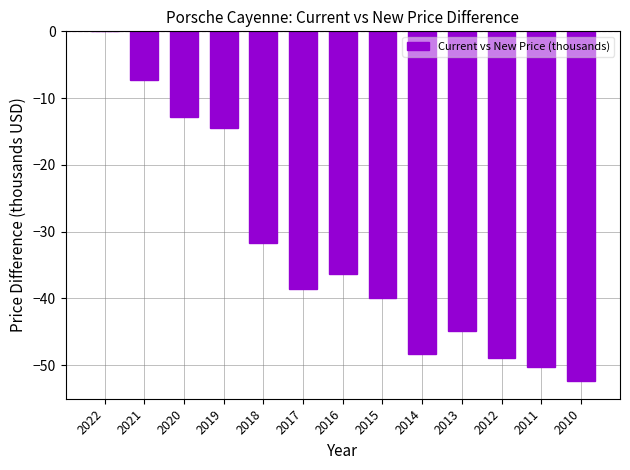

How many distinct data groups are displayed?

1